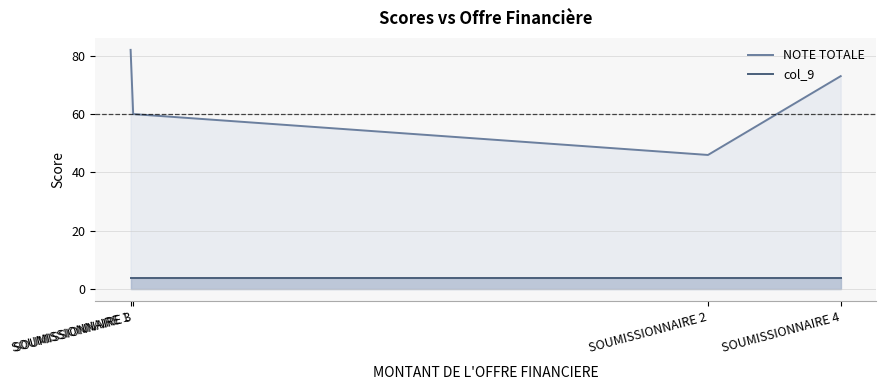

True or false: col_9 and NOTE TOTALE intersect in this chart.

False